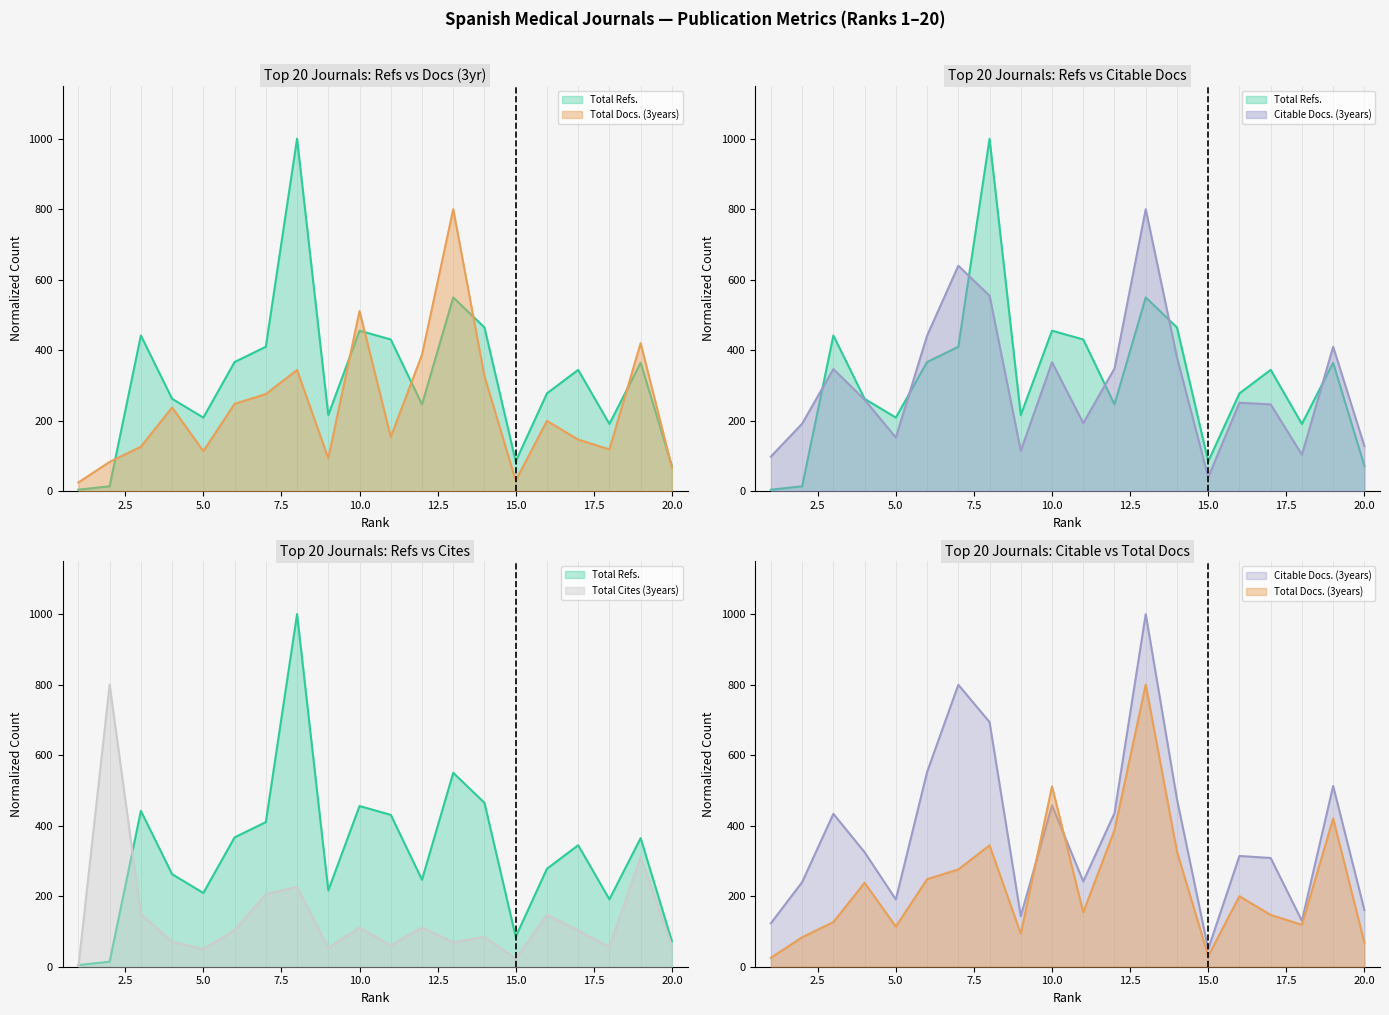

Rank the categories by Total Cites (3years) value from highest to lowest.

2, 19, 8, 7, 3, 16, 10, 12, 6, 17, 14, 4, 13, 11, 20, 18, 9, 5, 15, 1